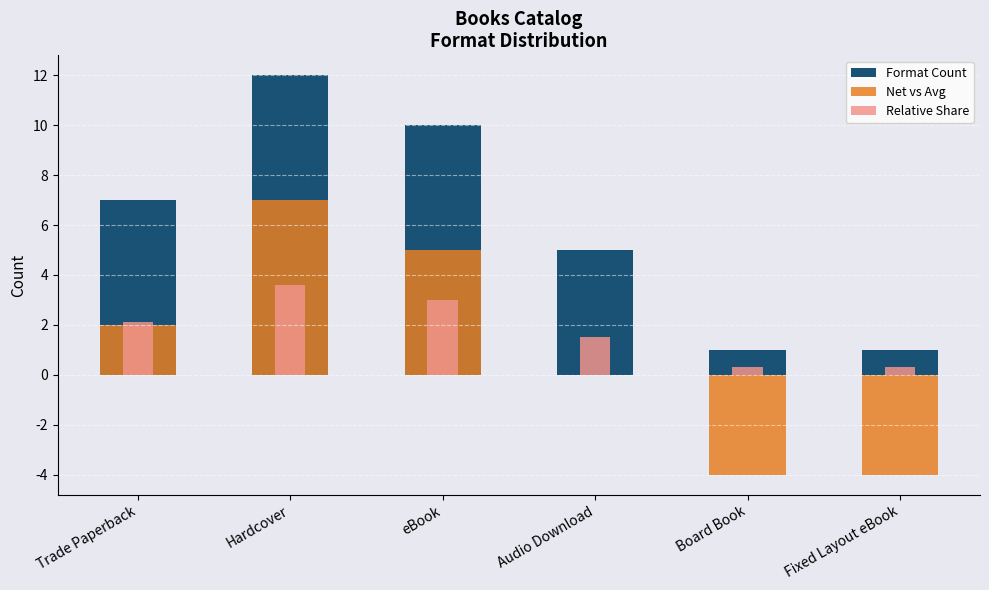

What is the sum of the Relative Share values at Hardcover and Fixed Layout eBook?

3.9